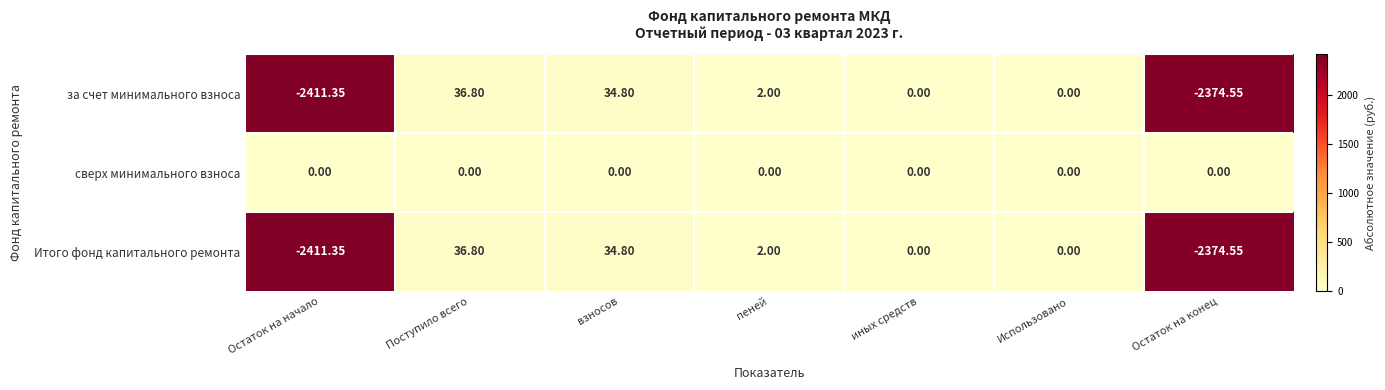

Which category has the lowest value in the Итого фонд капитального ремонта series?

Остаток на начало